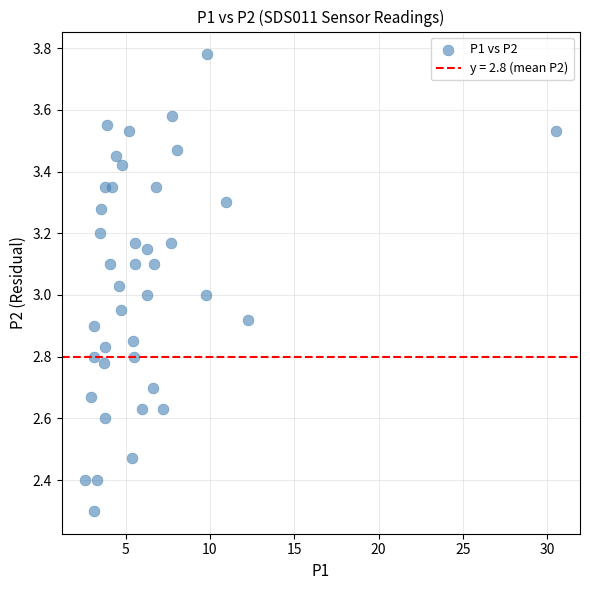

What is the range of X values (max minus min)?

27.9